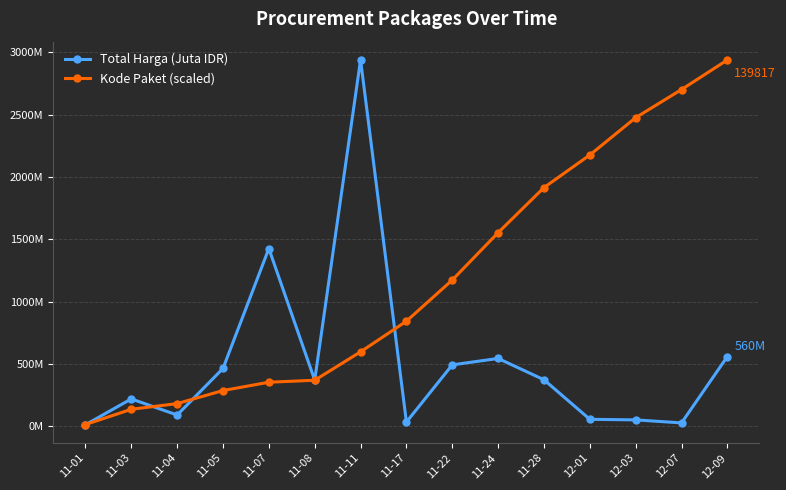

What position from the left is 12-03?

13